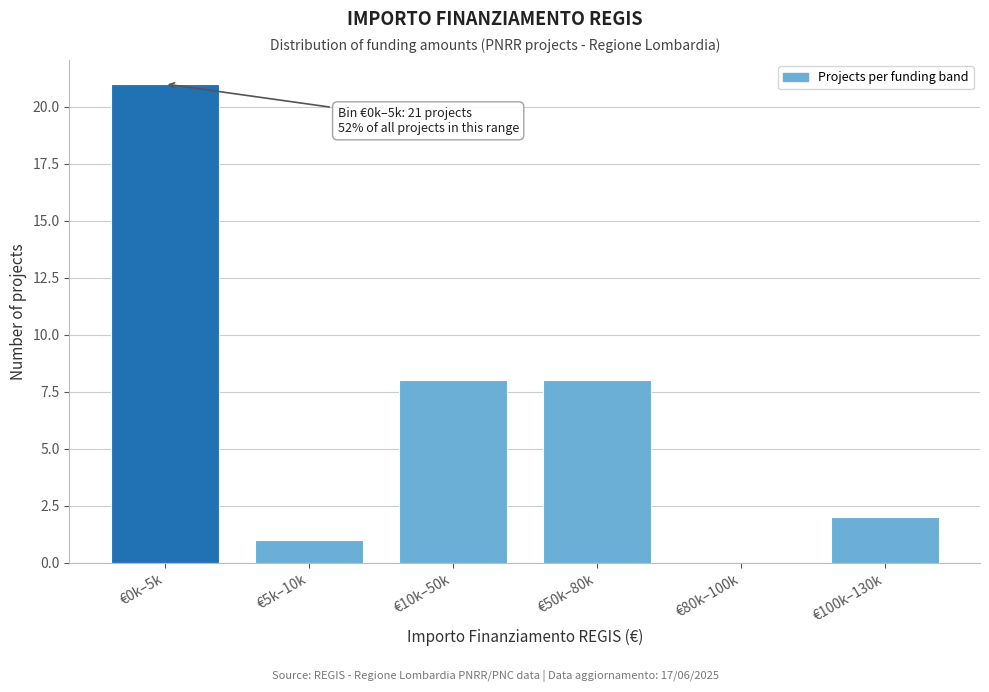

Reading right to left, transcribe all the data shown in this chart.

€100k–130k=2	€80k–100k=0	€50k–80k=8	€10k–50k=8	€5k–10k=1	€0k–5k=21